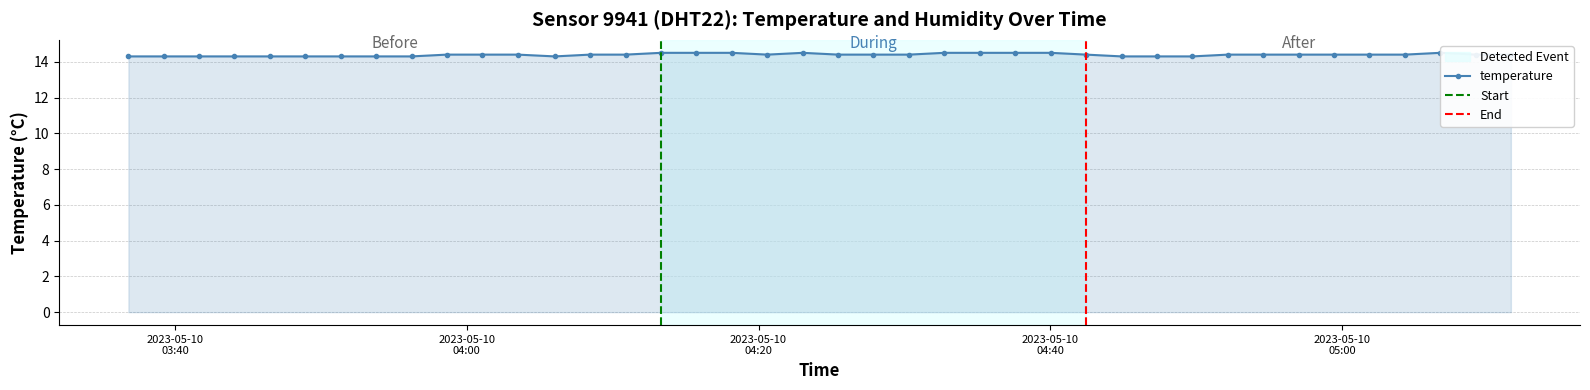

True or false: there are more than 0 points higher than both neighbors.

True